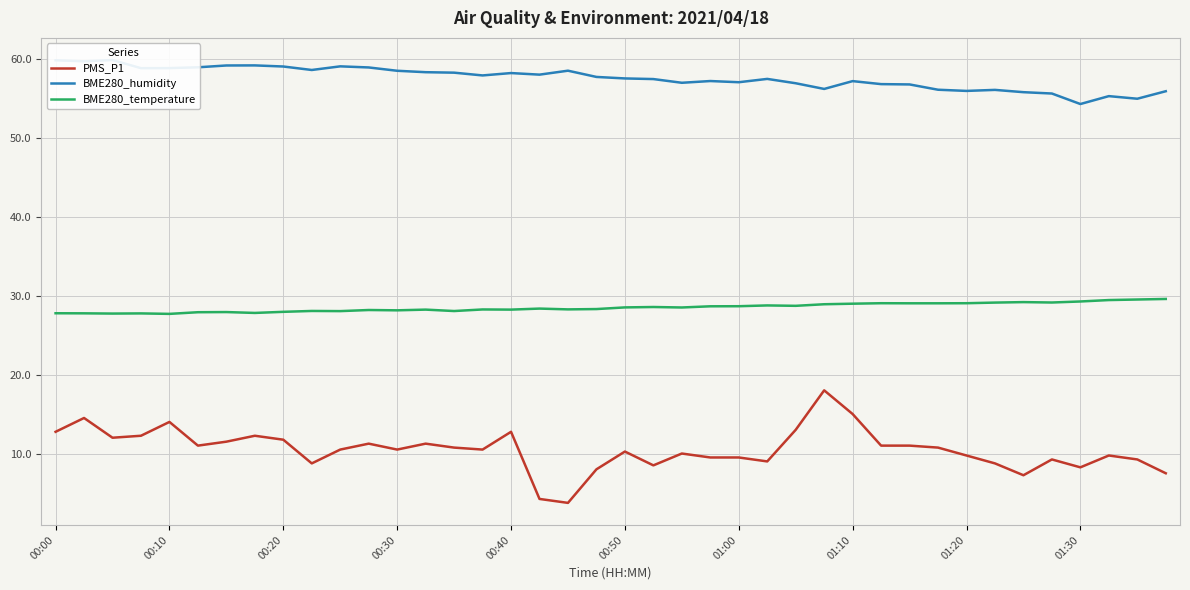

How many values in the PMS_P1 series exceed 10?

23